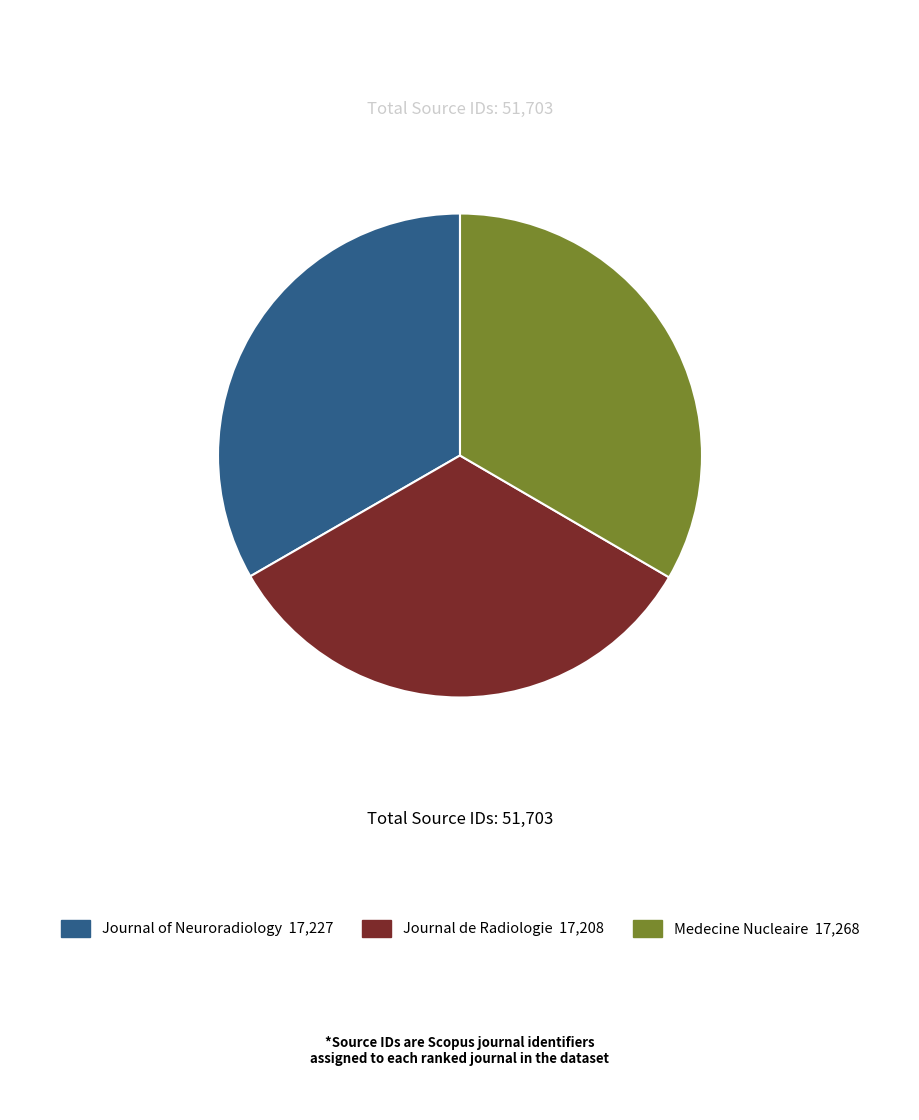

Is there a majority slice in this chart?

No